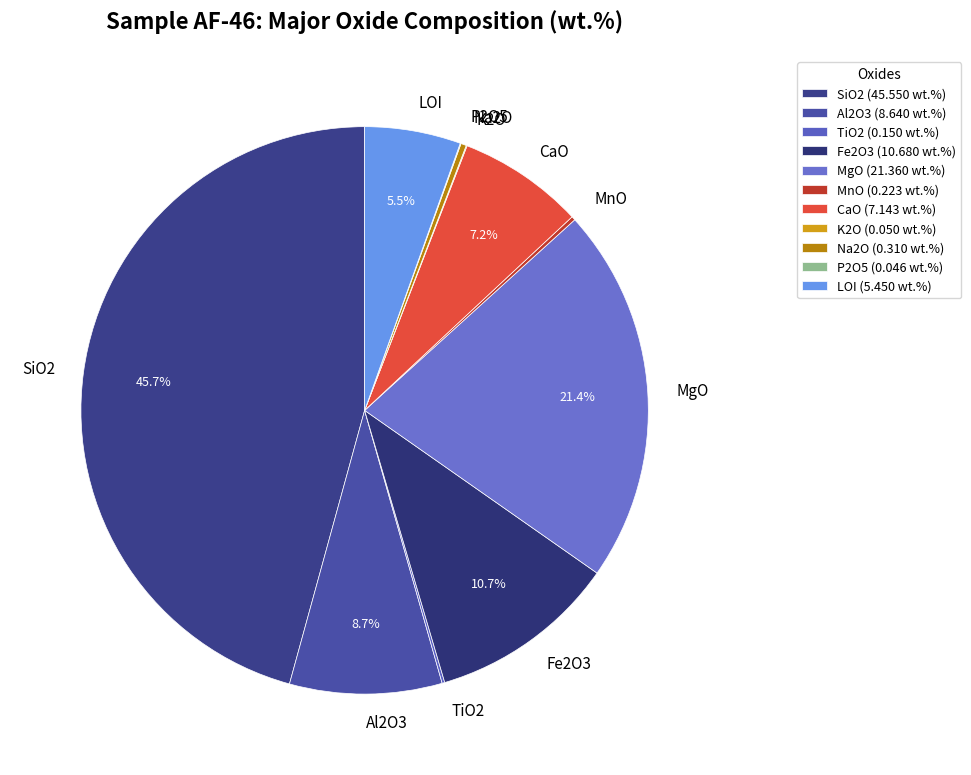

Is there a majority slice in this chart?

No